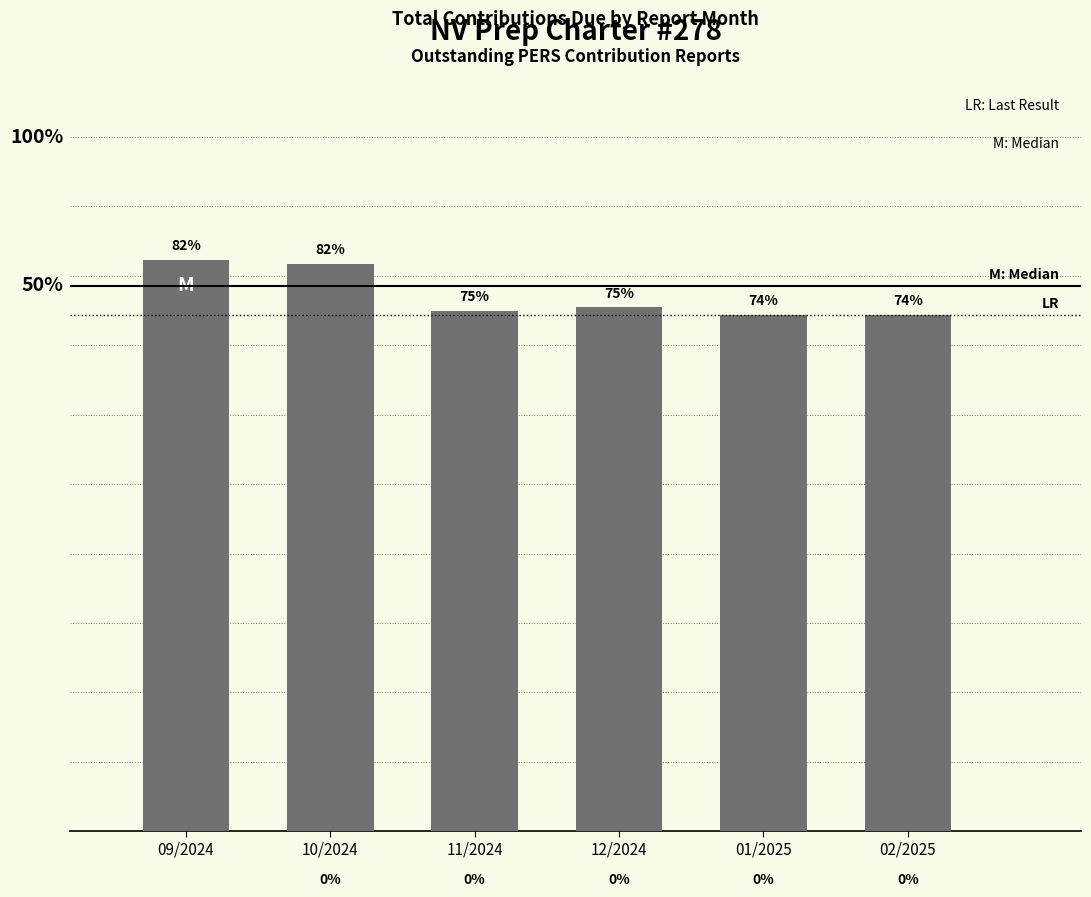

The value at 12/2024 is 56595.9. True or false?

True